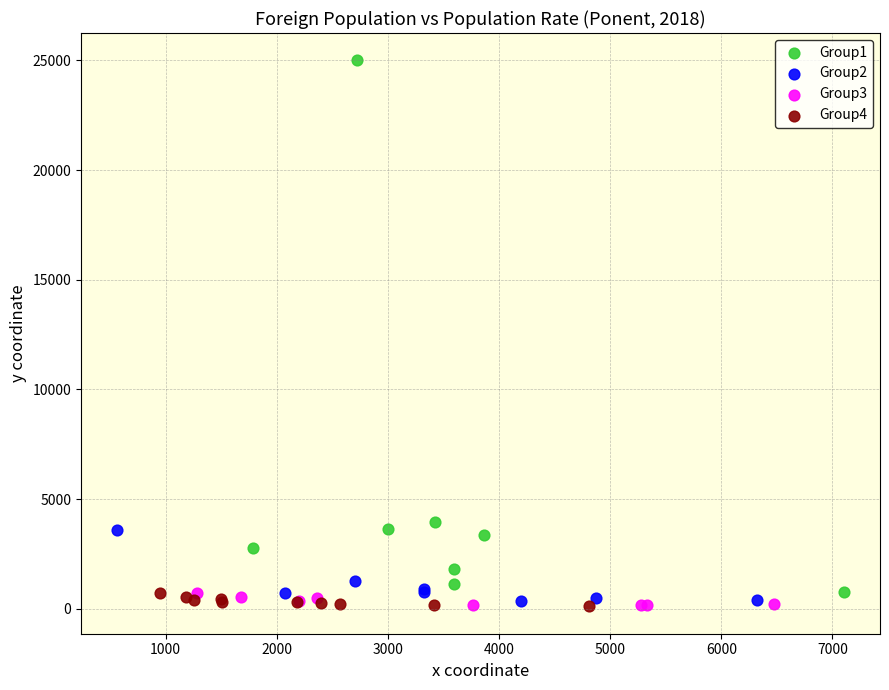

What are all the series names shown in the legend?

Group1, Group2, Group3, Group4